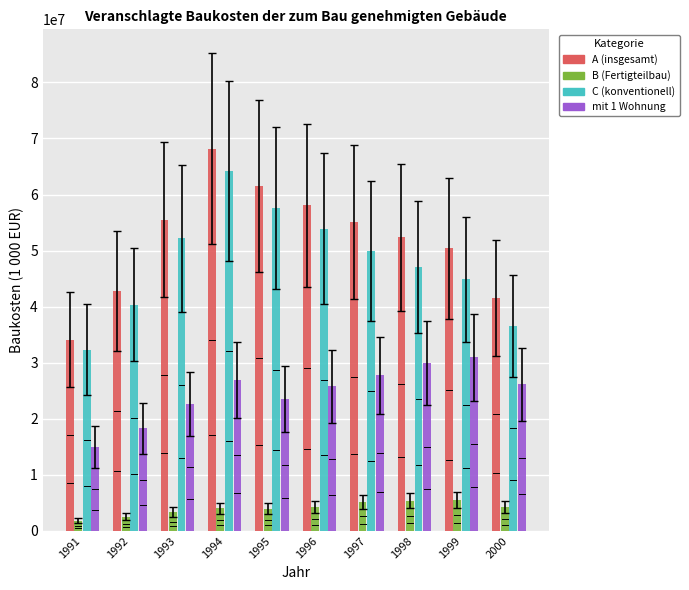

What is the total value across all series at 1999?

131781264.7